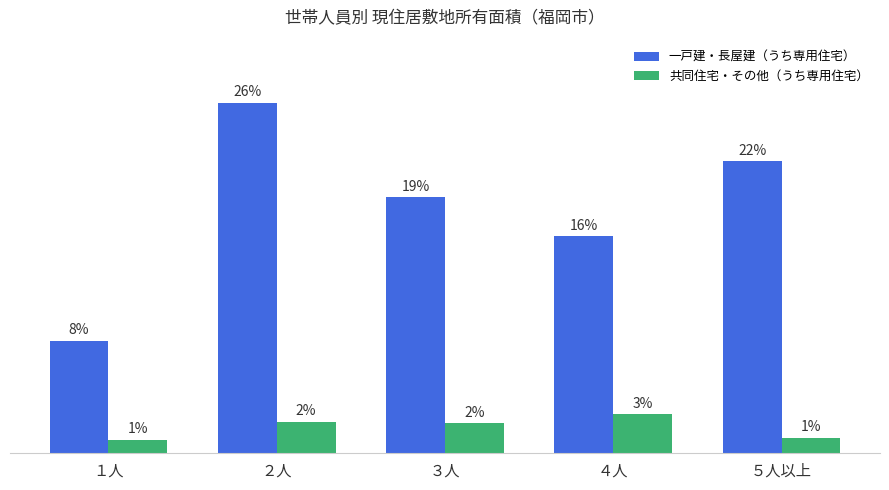

What are all the series names shown in the legend?

一戸建・長屋建（うち専用住宅）, 共同住宅・その他（うち専用住宅）